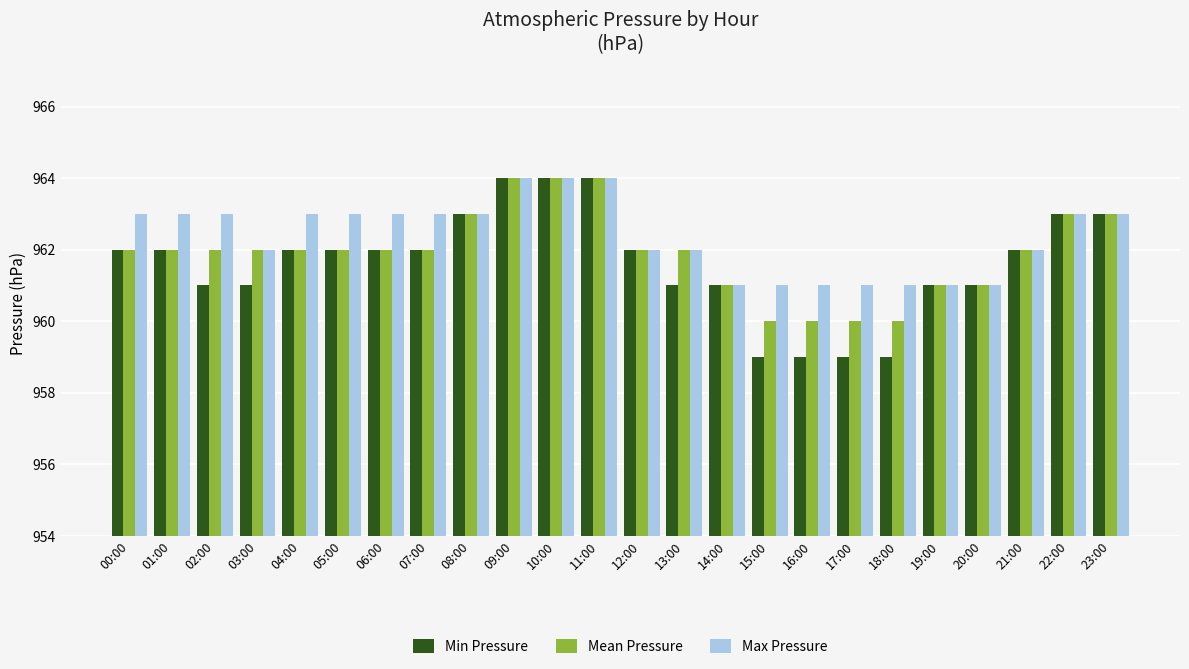

Rank the series at 15:00 from highest to lowest value.

Max Pressure, Mean Pressure, Min Pressure